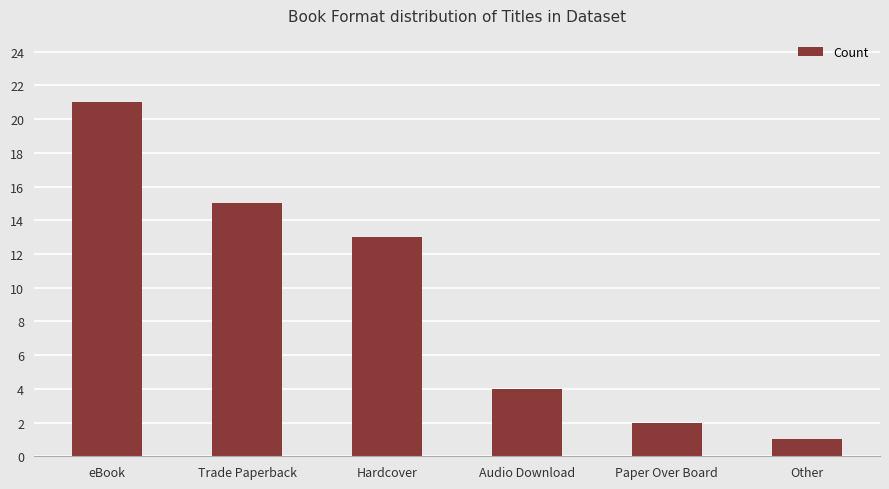

Reading left to right, list all the values displayed in this chart.

eBook=21	Trade Paperback=15	Hardcover=13	Audio Download=4	Paper Over Board=2	Other=1